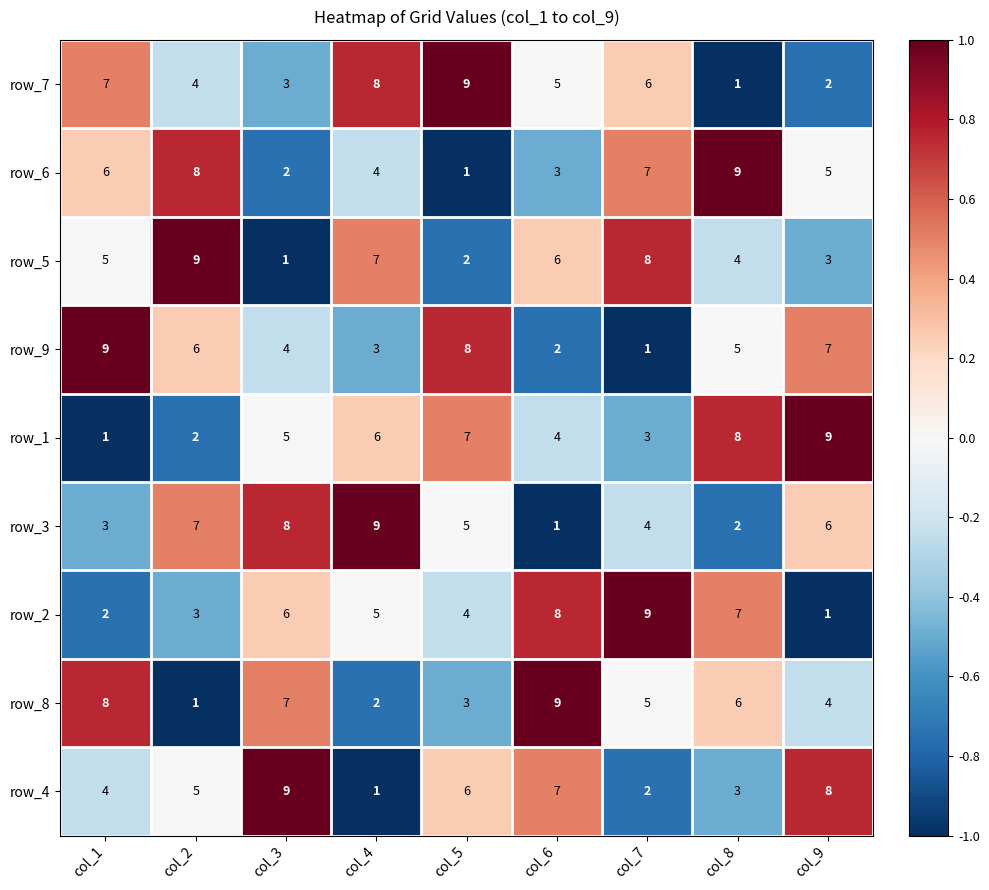

At col_4, list the series in order from smallest to largest.

row_4, row_8, row_9, row_6, row_2, row_1, row_5, row_7, row_3